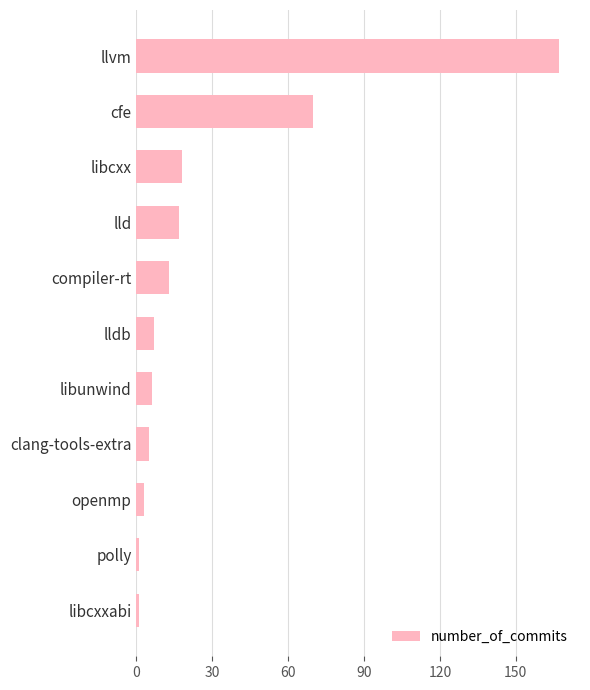

Which has a higher value, lld or lldb?

lld